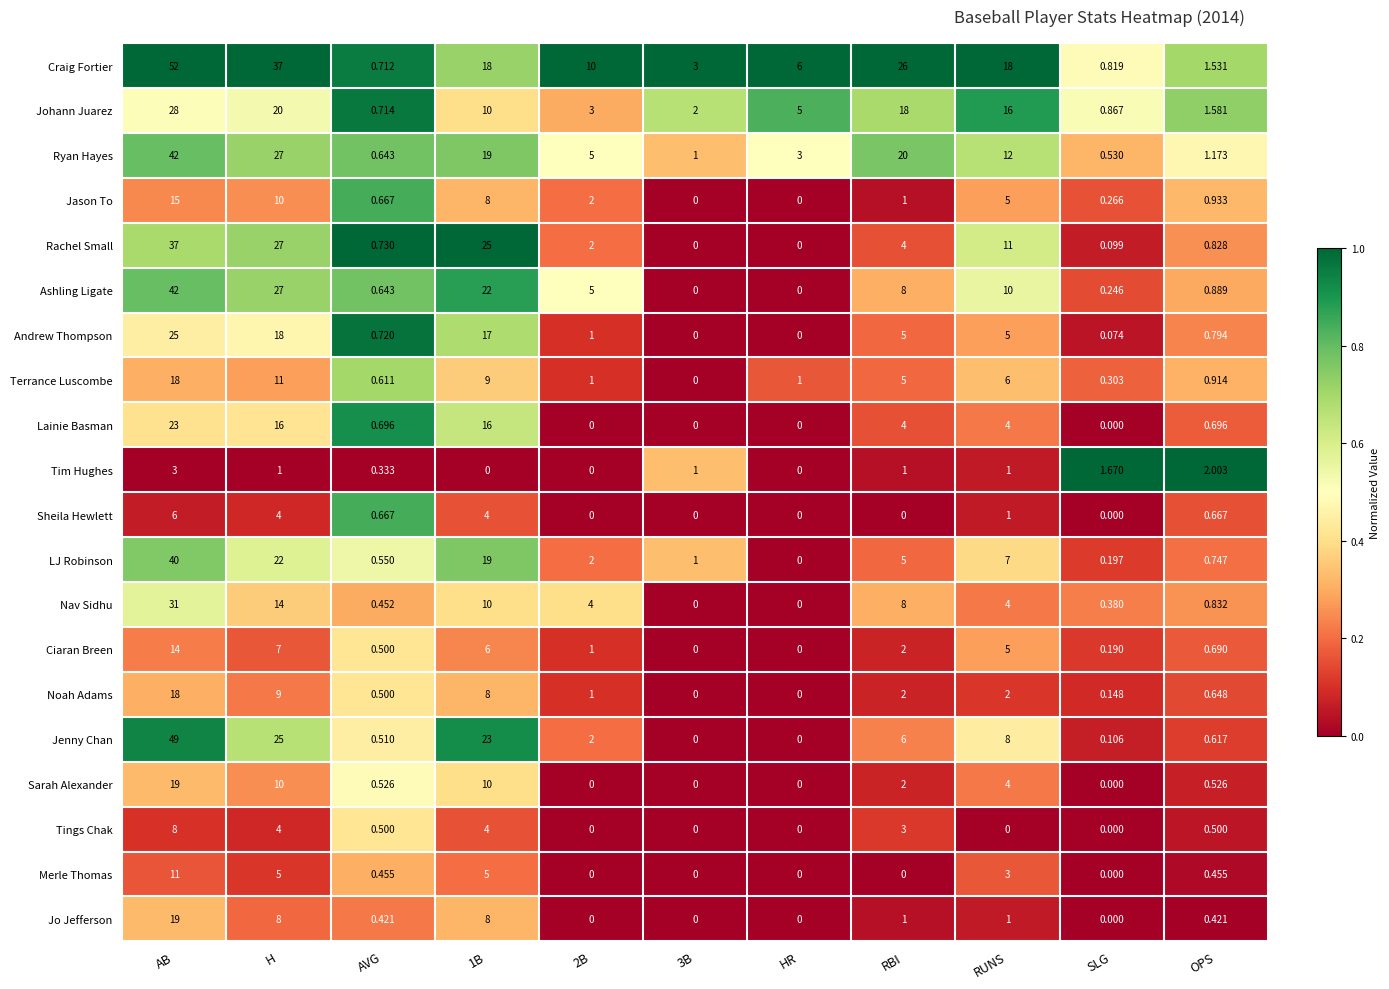

Which series changed the most between AB and RBI?

Jenny Chan